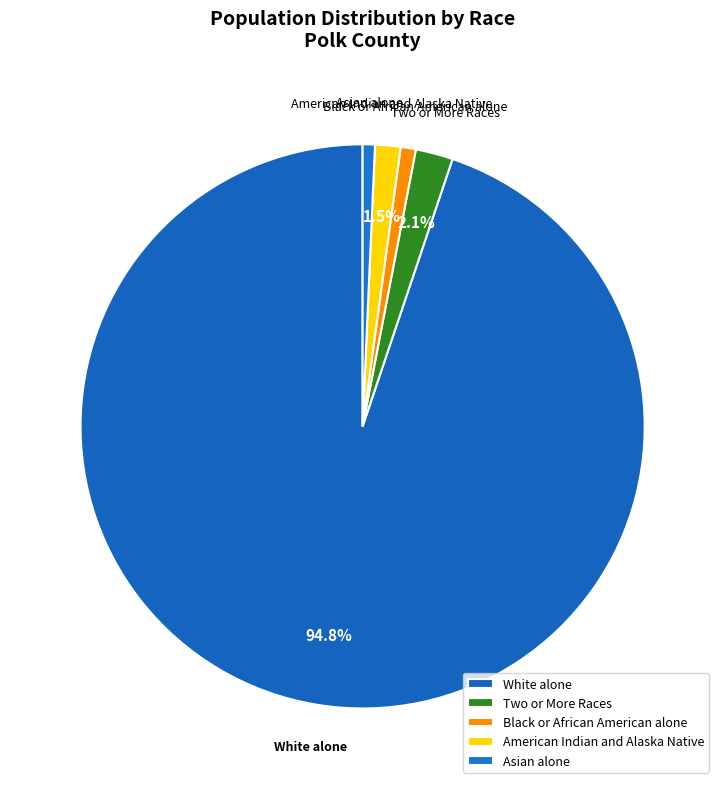

How many segments does this pie chart have?

5